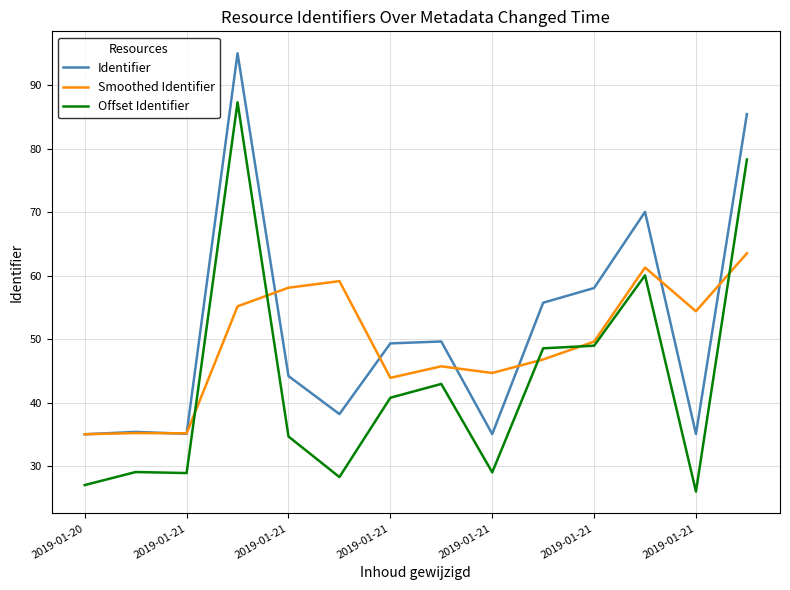

List the series in order of their peak value, lowest first.

Smoothed Identifier, Offset Identifier, Identifier